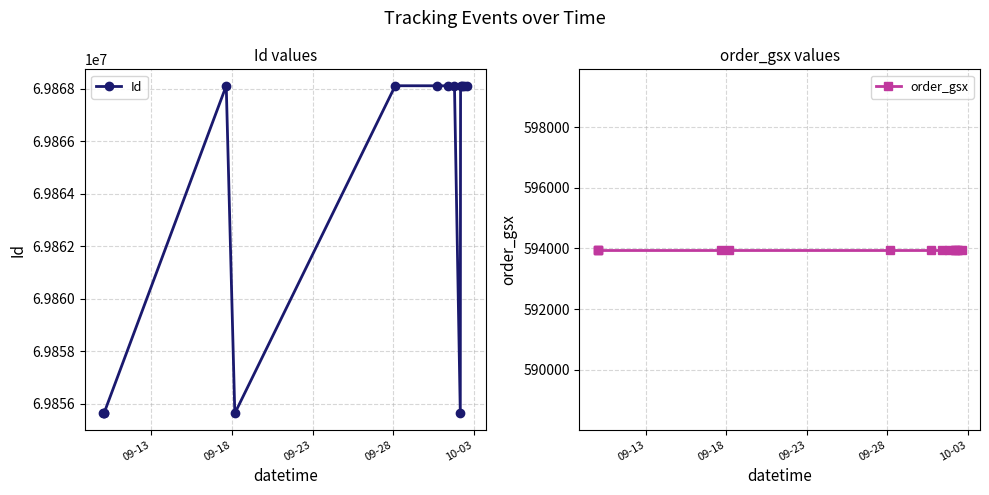

True or false: order_gsx and Id cross at least once.

False